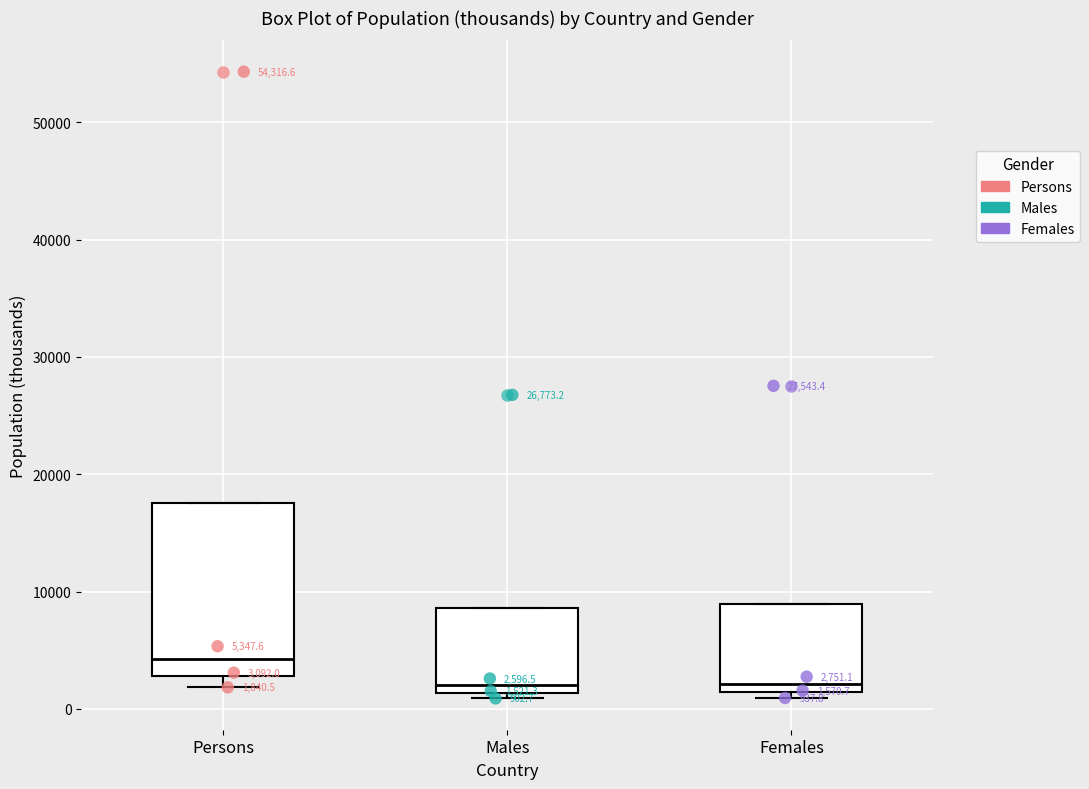

Which box has the highest median line?

Persons